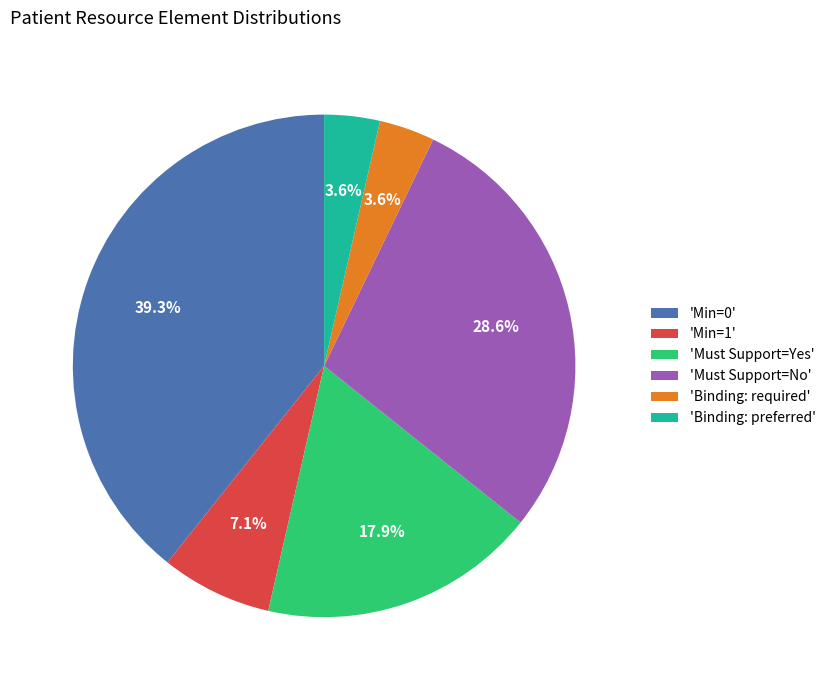

Count the number of slices in the pie.

6